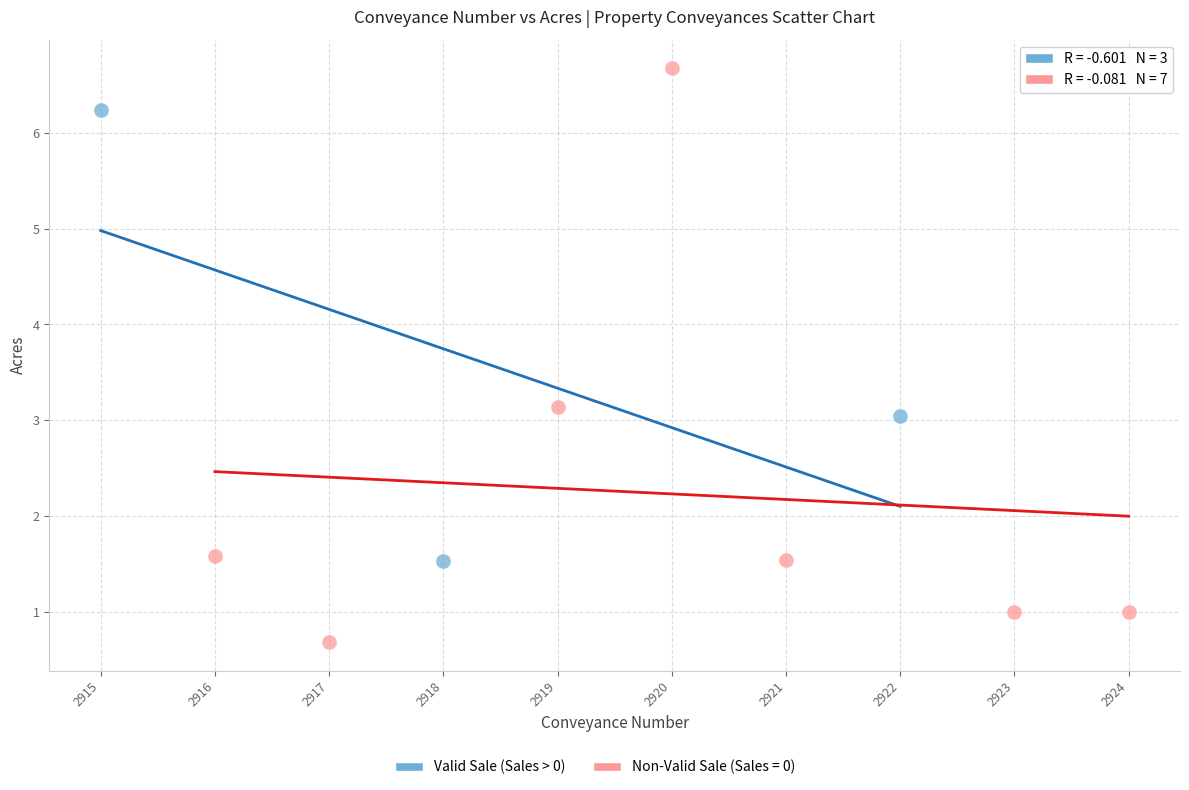

Which series contains the highest Y value?

Non-Valid Sale (Sales = 0)